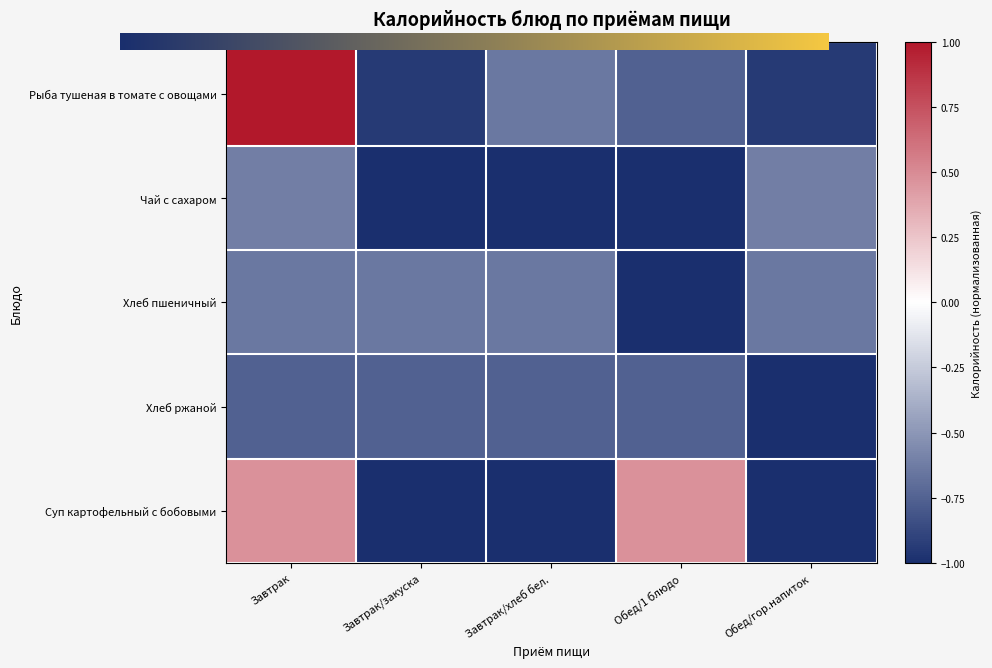

True or false: Рыба тушеная в томате с овощами has a value of -0.5 at Завтрак/закуска.

False